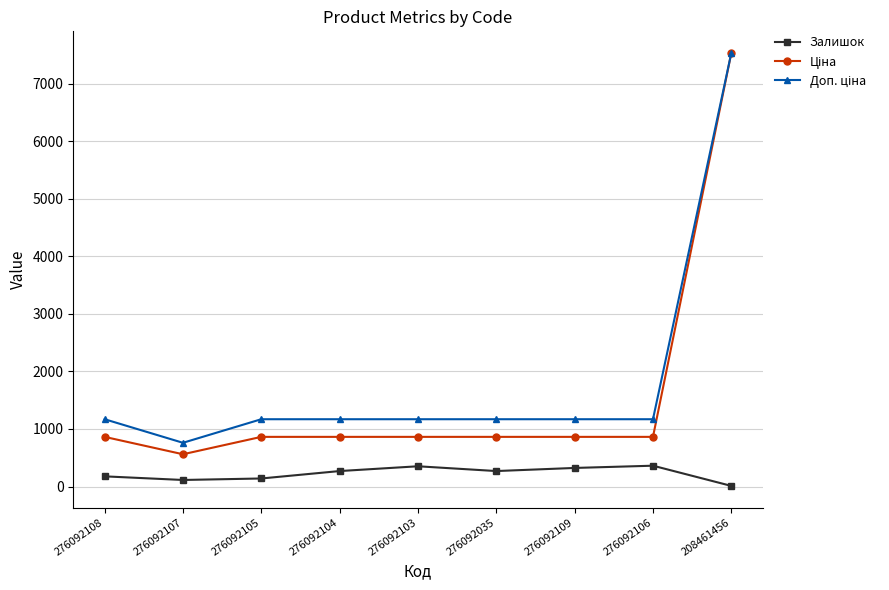

The value of Залишок at 276092103 is 352.0. True or false?

True